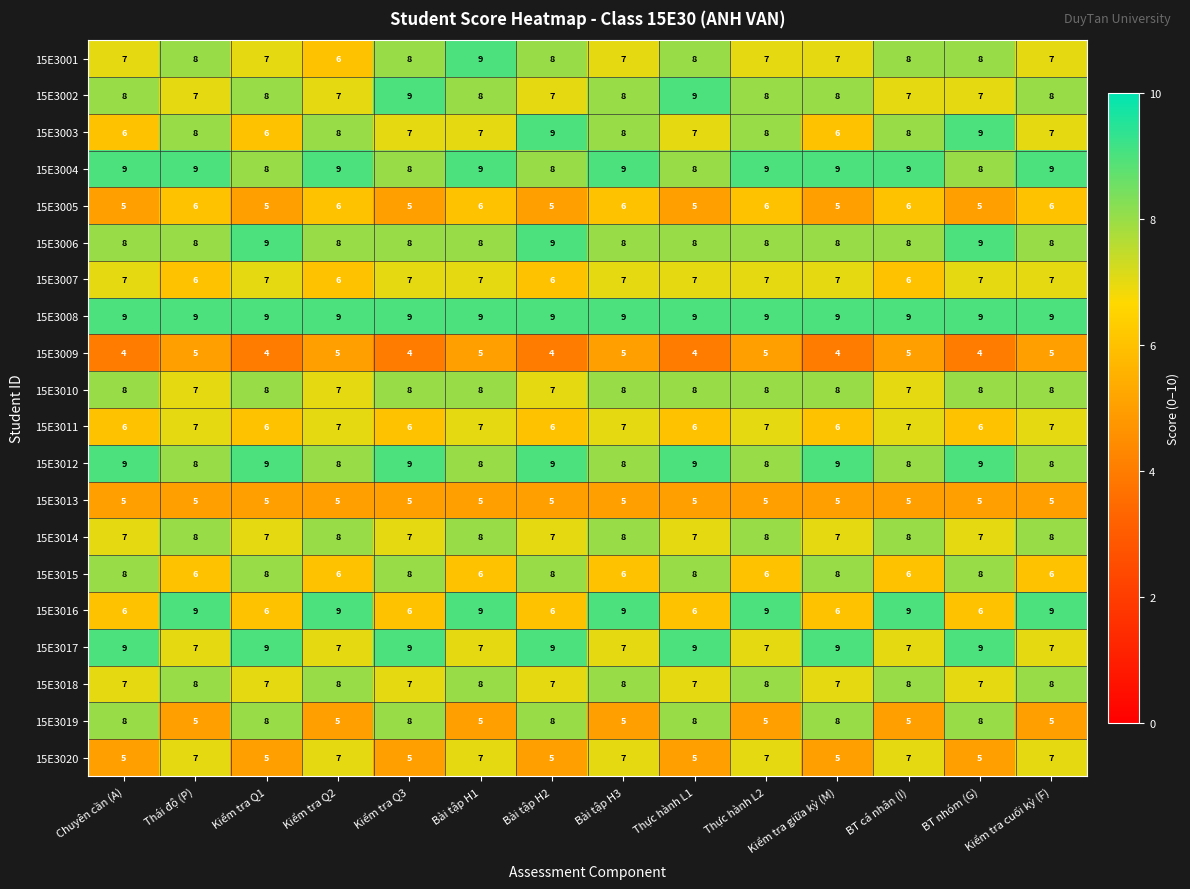

What is the sum of the 15E3003 values at Thực hành L1 and Bài tập H2?

16